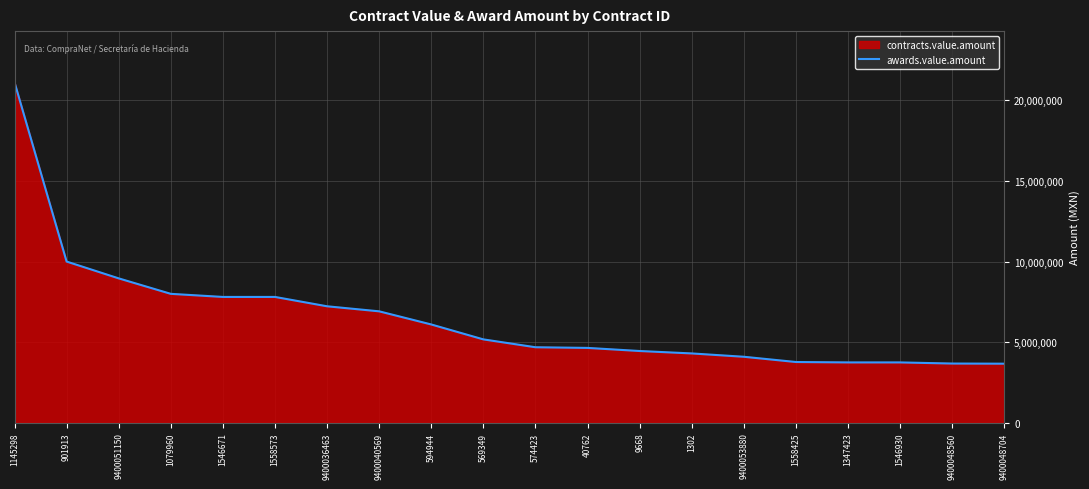

What is the label of the 12th point from the left?

40762